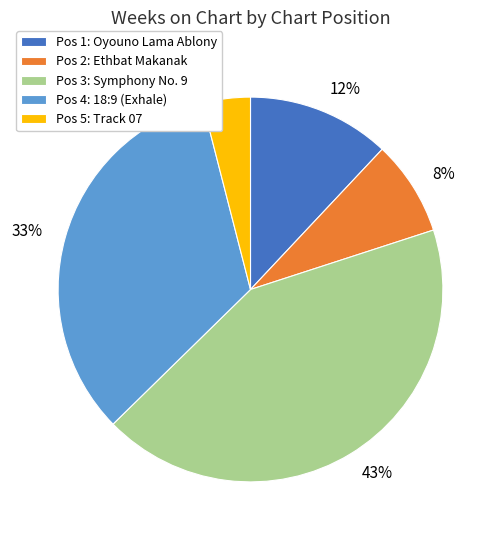

Does any single category account for the majority?

No